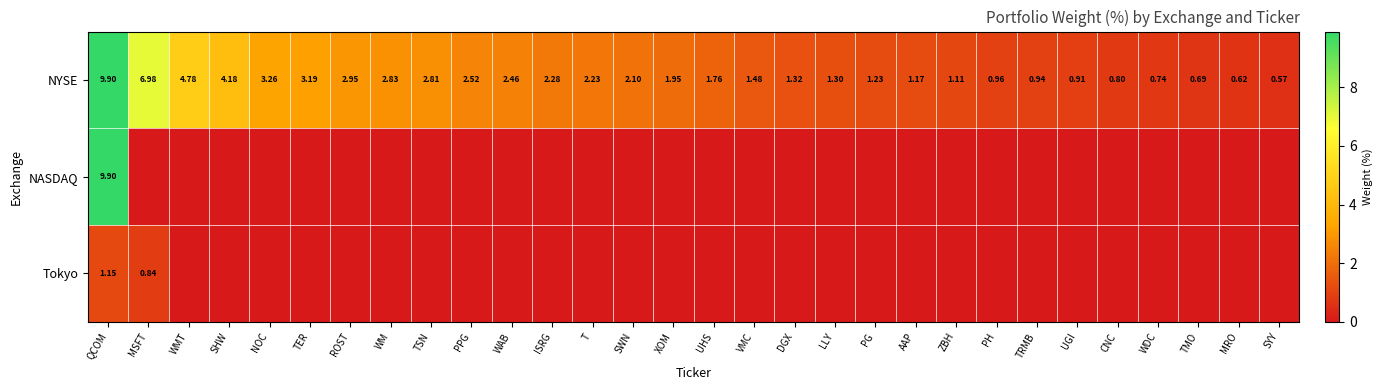

How many data points in NYSE are above 1?

22